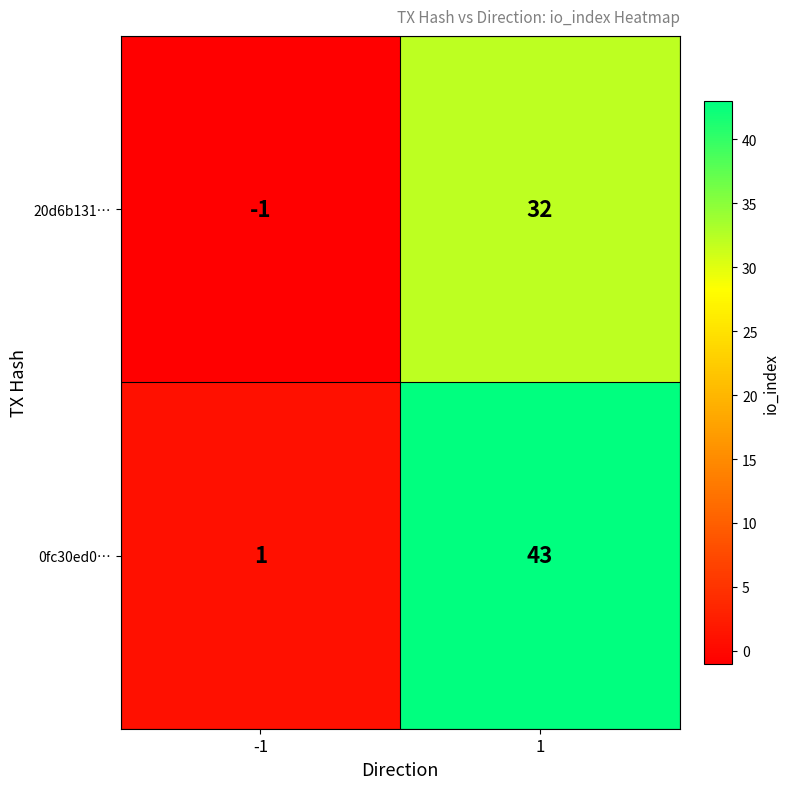

How many distinct data groups are displayed?

2